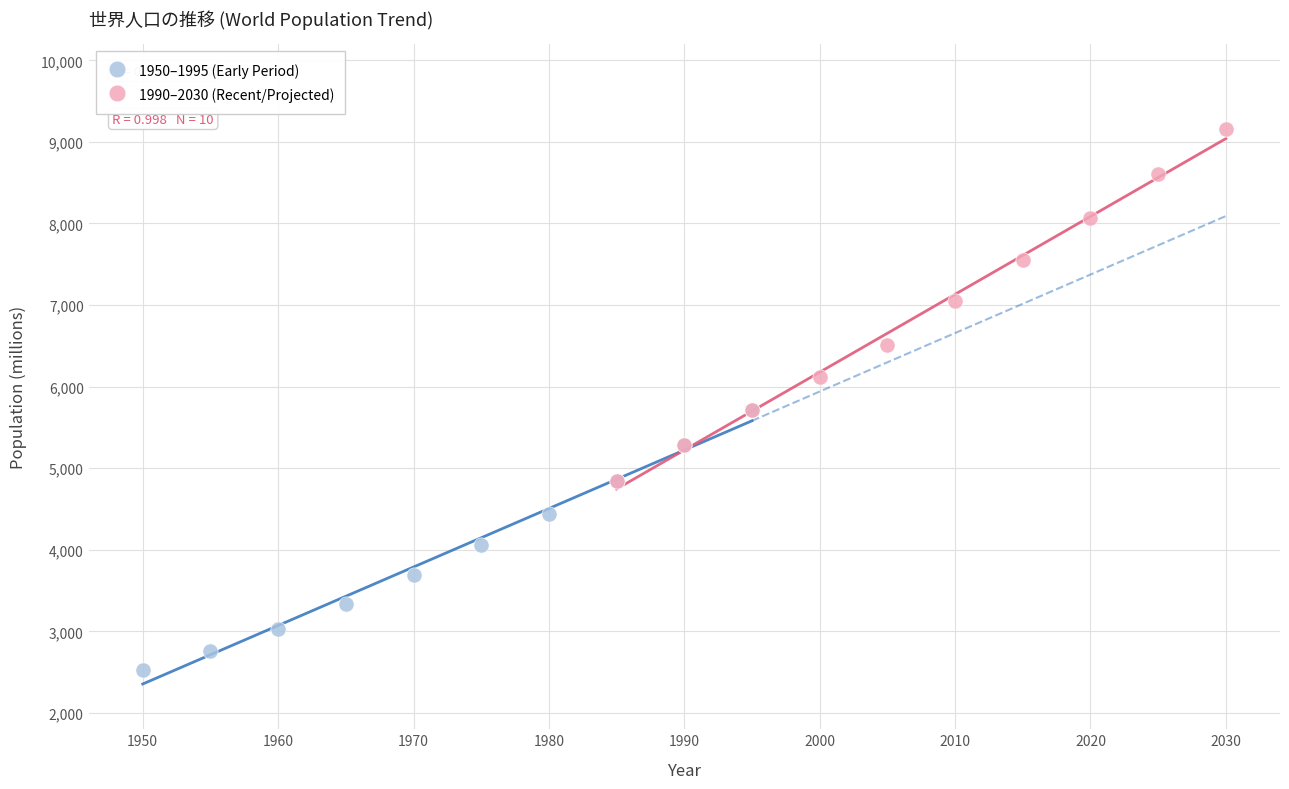

Which series contains the highest Y value?

1990–2030 (Recent/Projected)